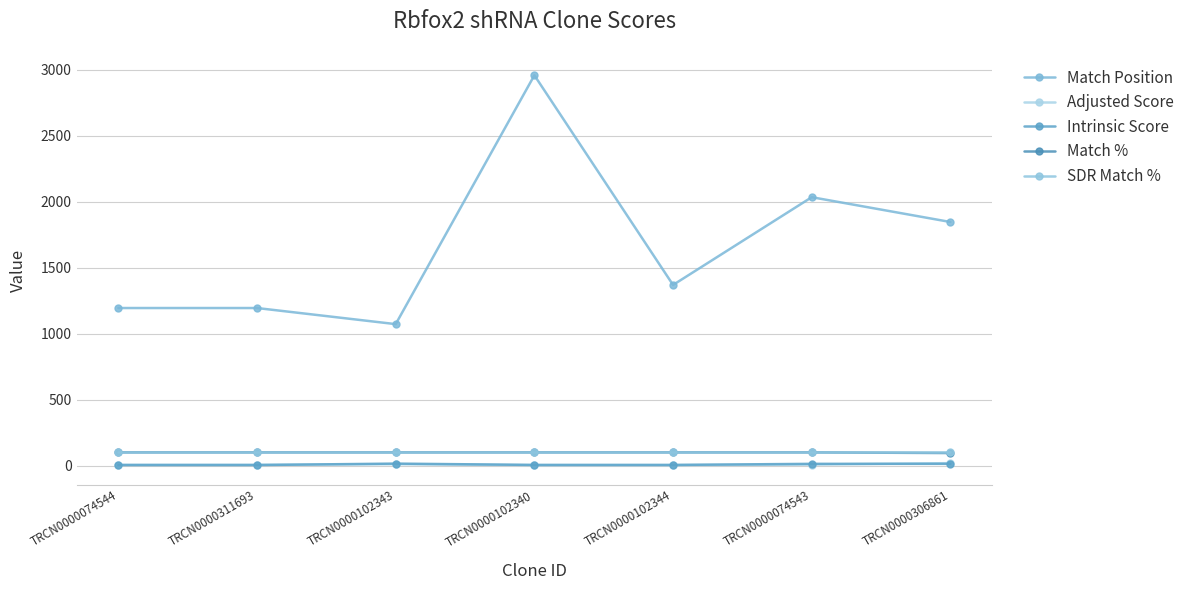

True or false: Match % has a value of 95.0 at TRCN0000306861.

True